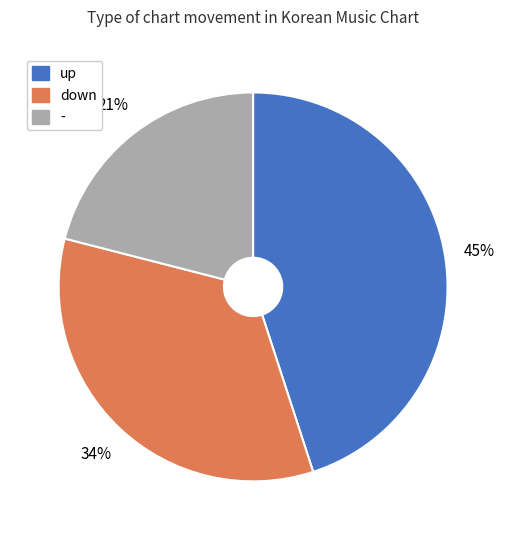

Rank the categories by value from lowest to highest.

-, down, up